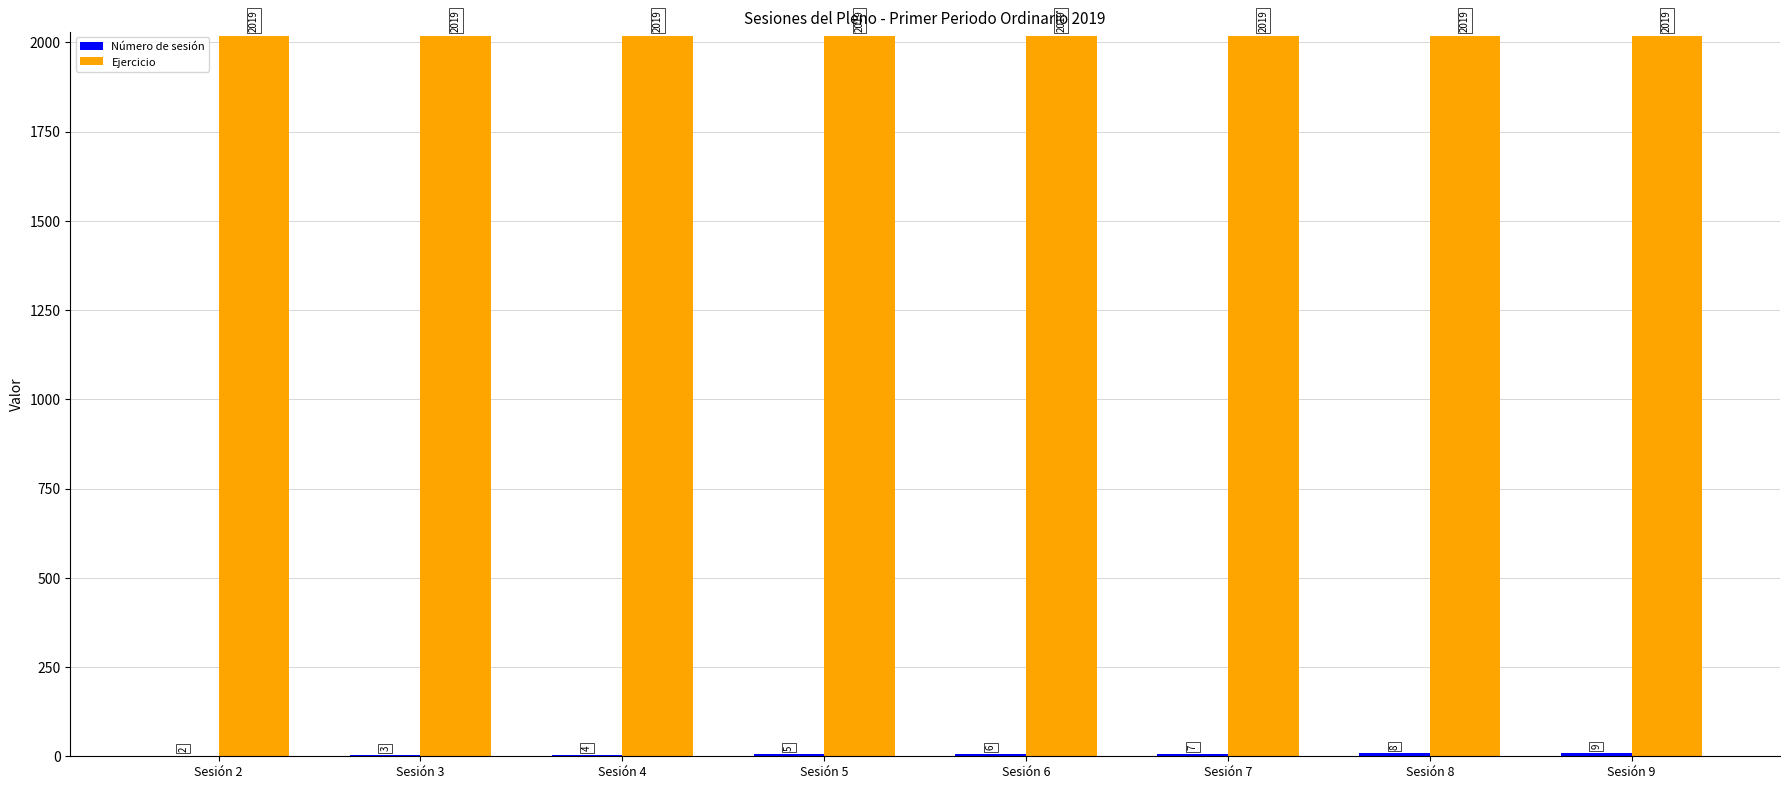

Is it true that Ejercicio equals 2019 at Sesión 8?

True